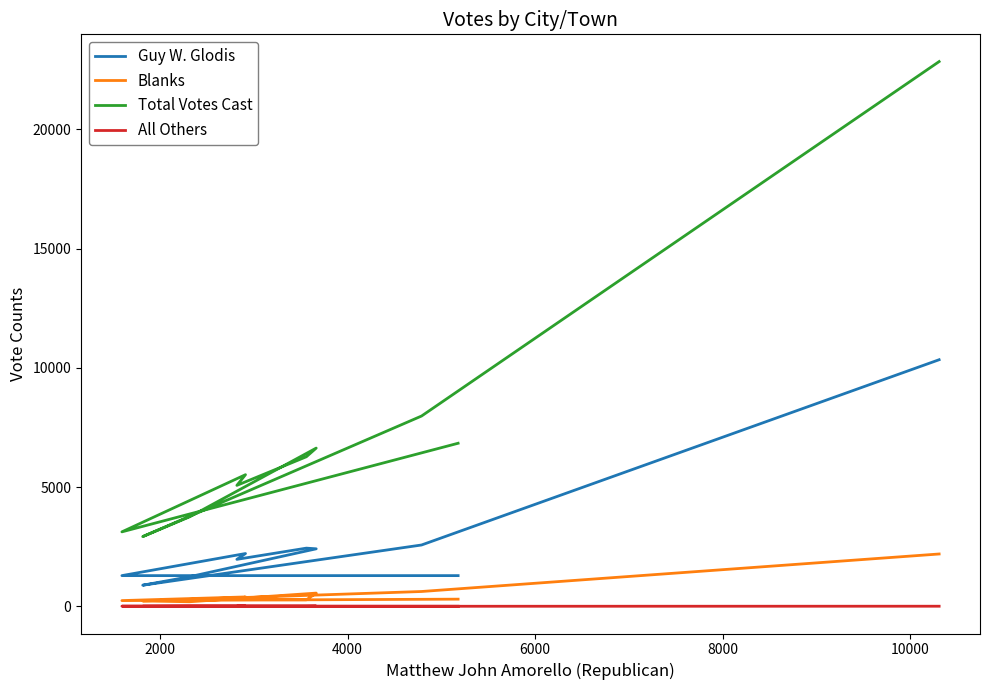

True or false: Total Votes Cast and Guy W. Glodis intersect in this chart.

False